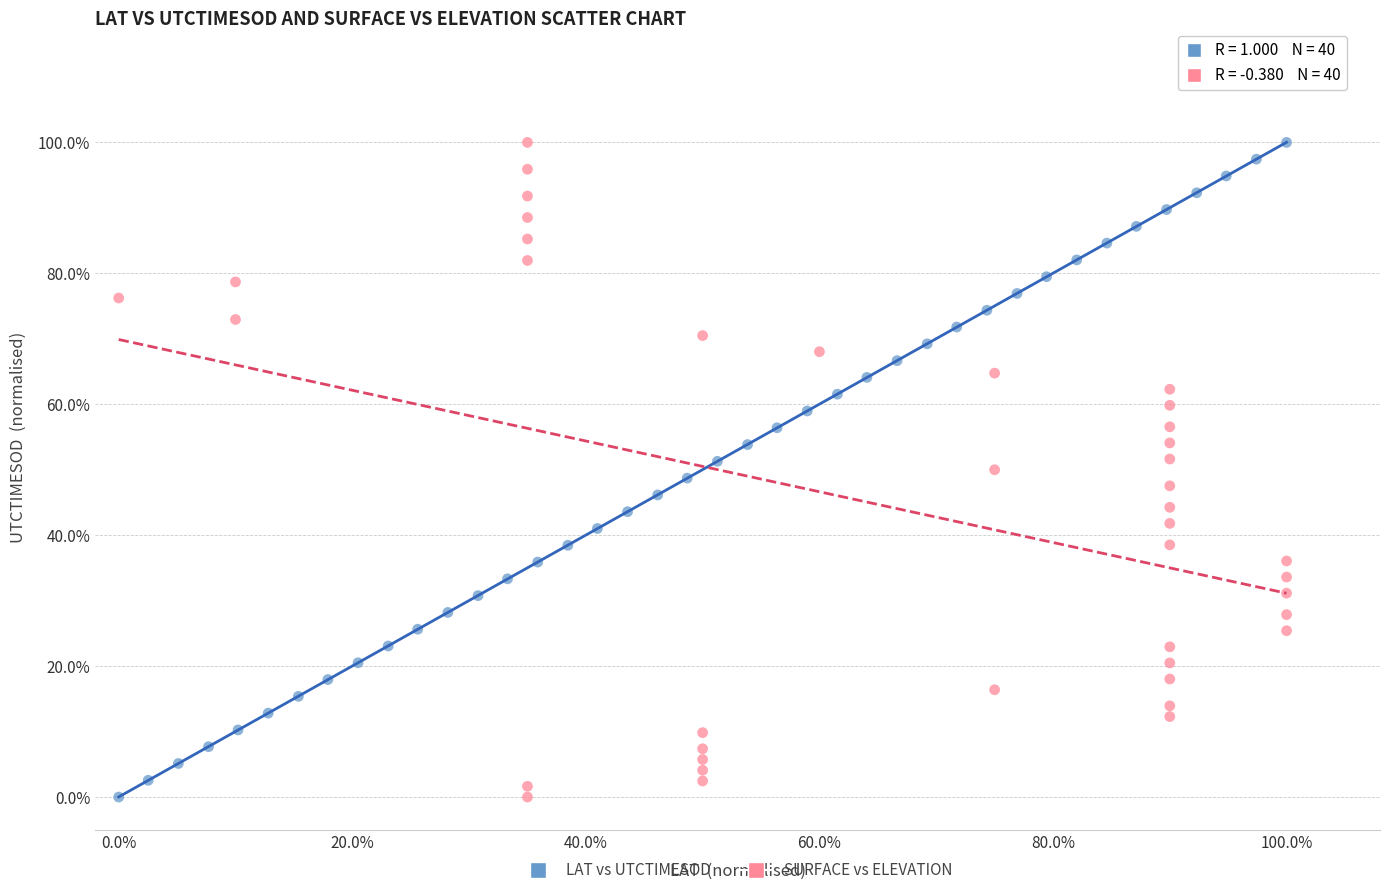

What are all the series names shown in the legend?

LAT vs UTCTIMESOD, SURFACE vs ELEVATION